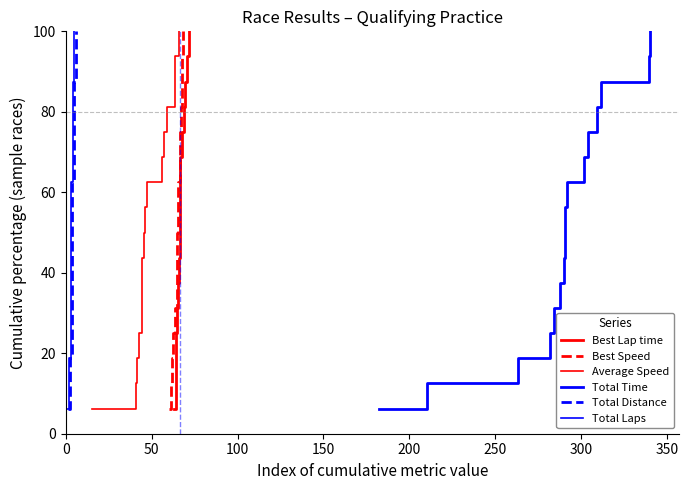

How many series are shown in this chart?

6